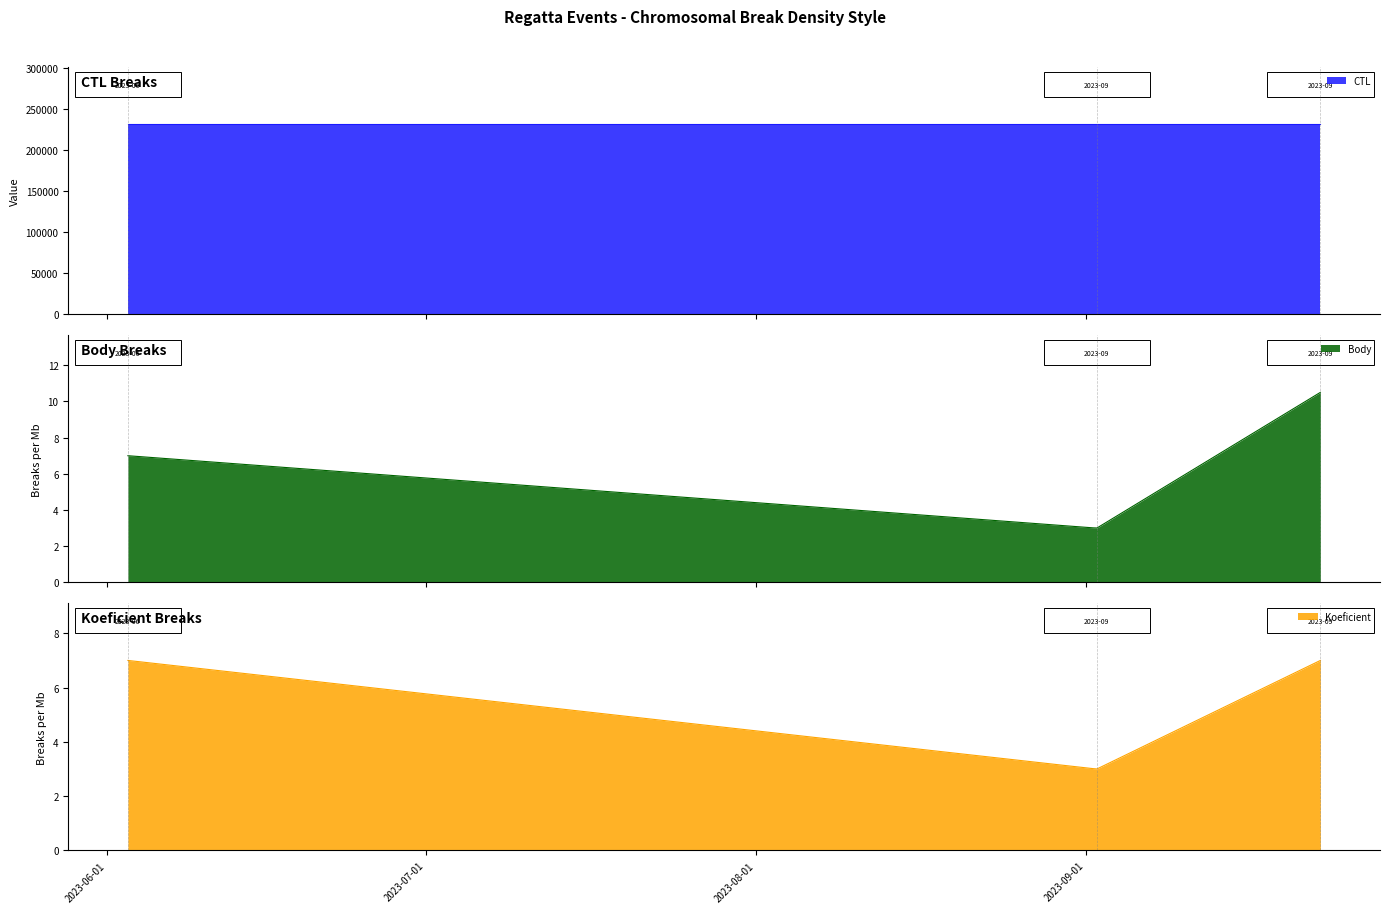

What position from the right is 2023-09-23?

1